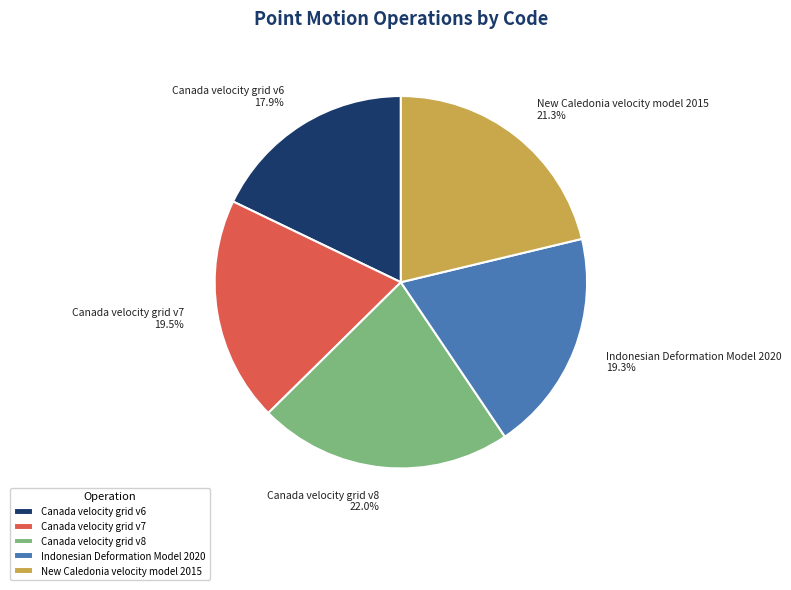

How many segments does this pie chart have?

5